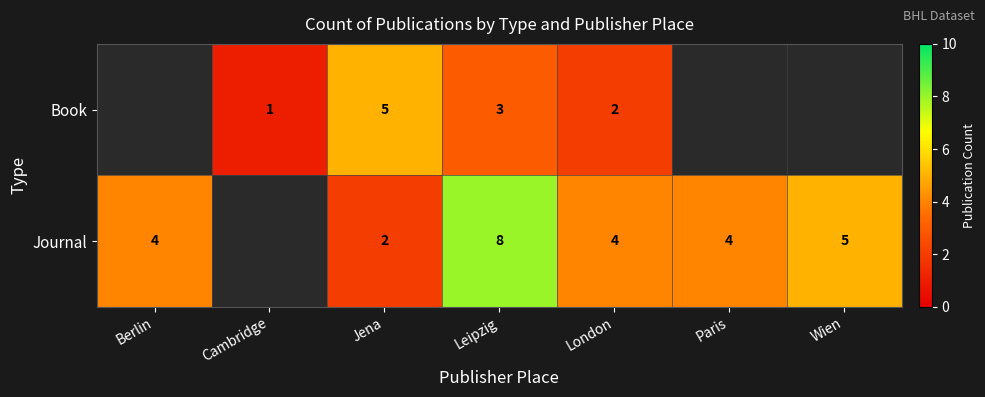

What is the difference between the highest and lowest values at Jena?

3